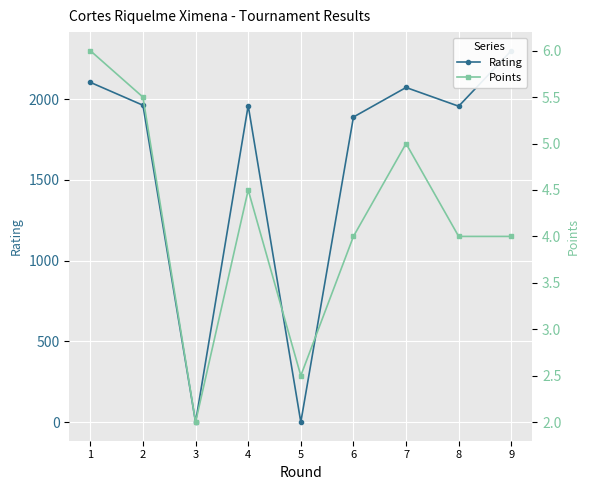

What is the greatest value displayed?

2301.0